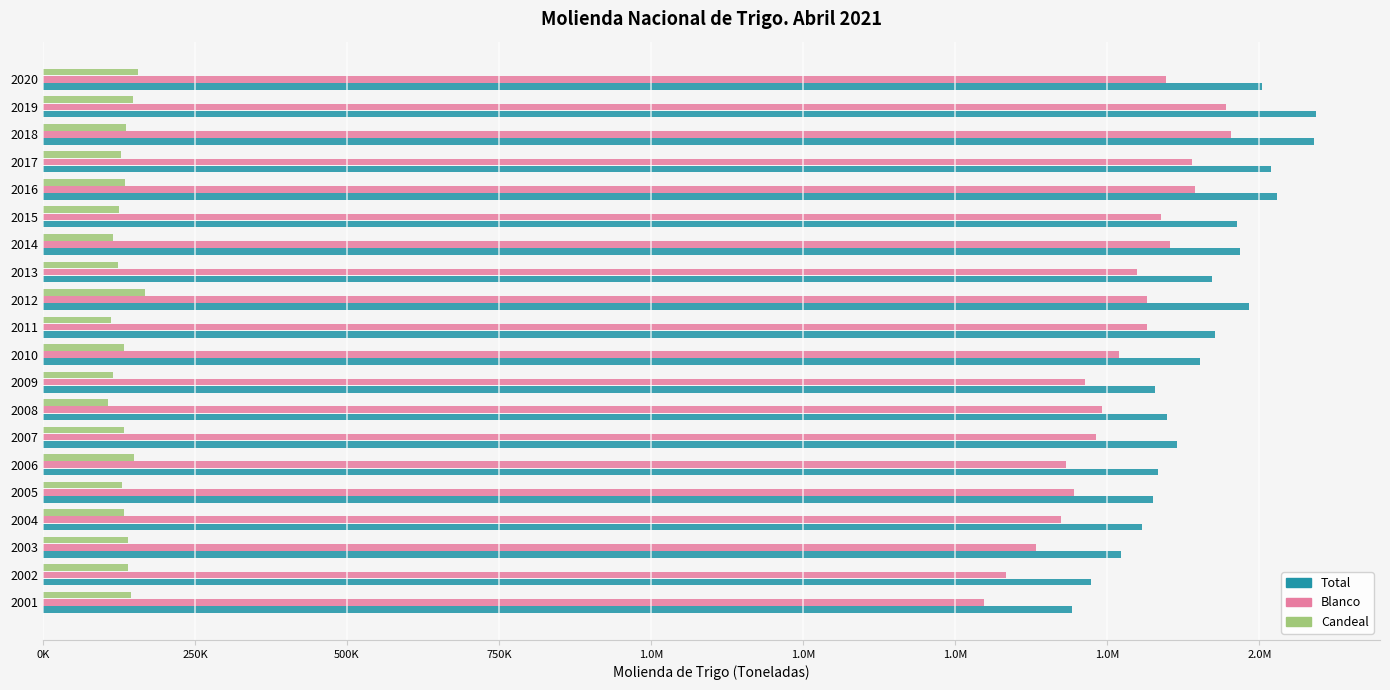

What are all the series names shown in the legend?

Total, Blanco, Candeal